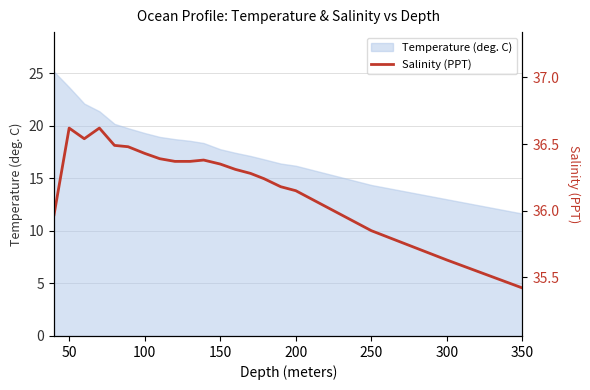

What is the lowest value of the Temperature (deg. C) series?

11.6